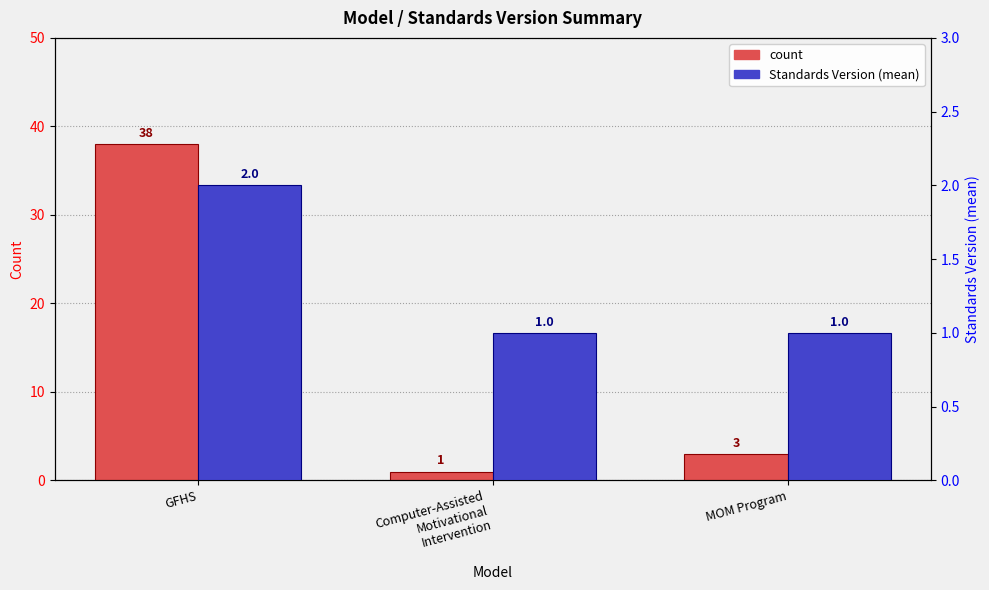

Which series has the largest total across all categories?

count